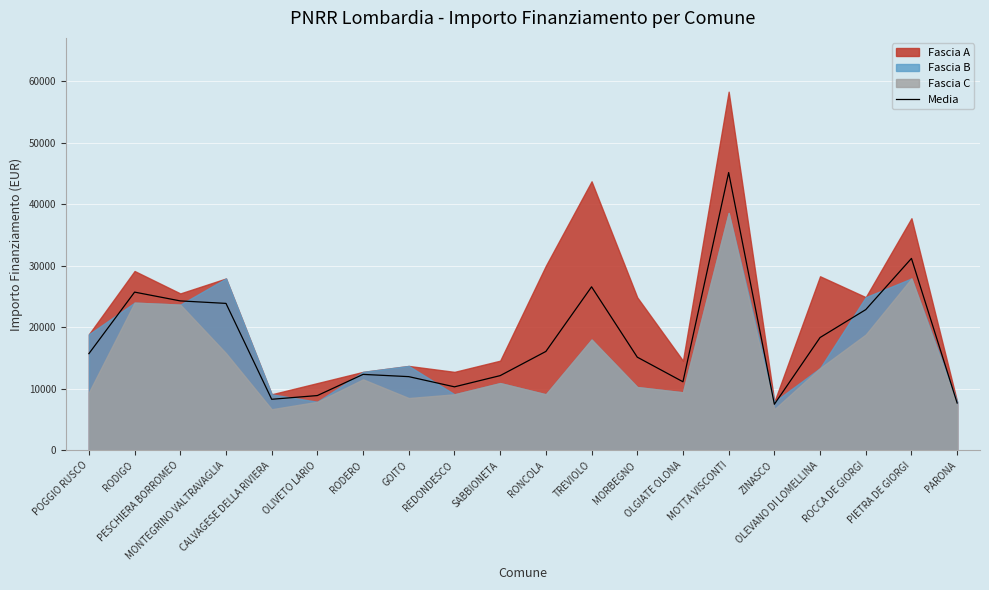

What is the difference between the second highest and second lowest values?

23495.3